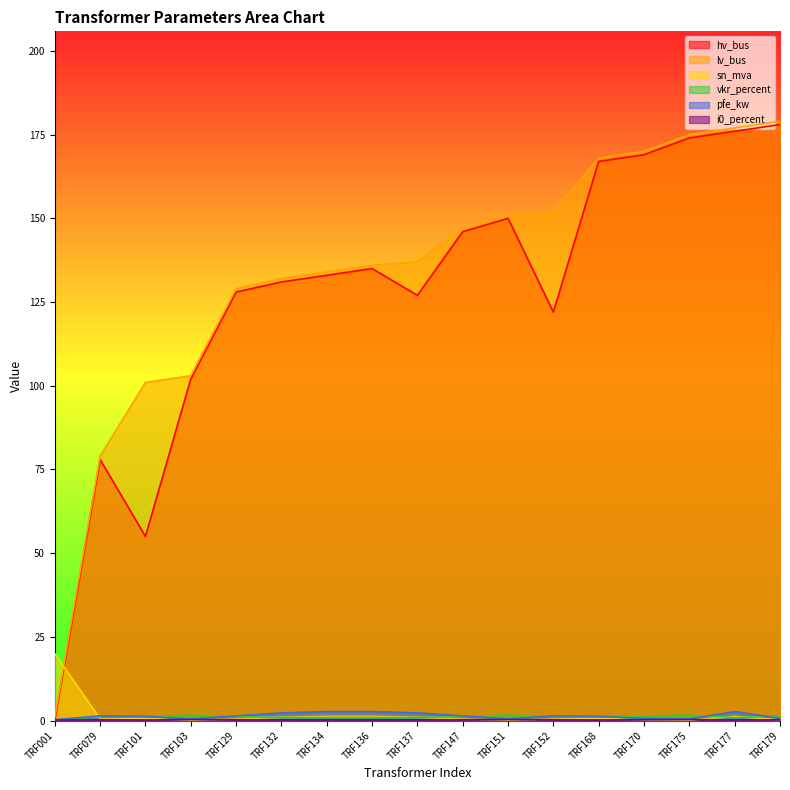

Where is pfe_kw nearest to the value 1?

TRF101